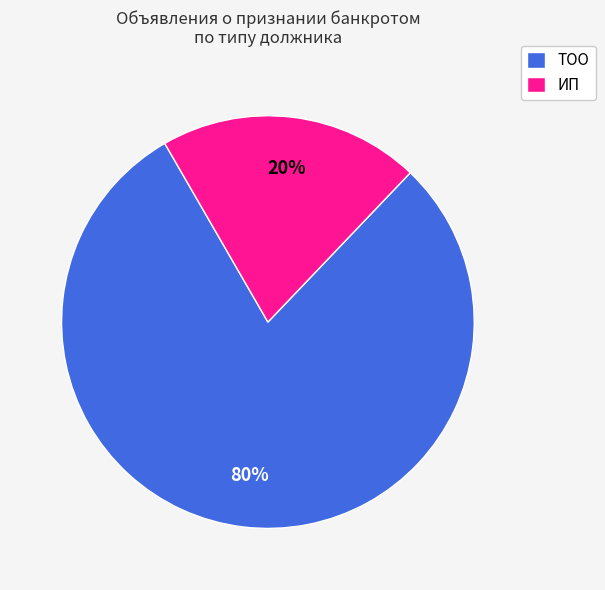

Rank the categories by value from highest to lowest.

ТОО, ИП